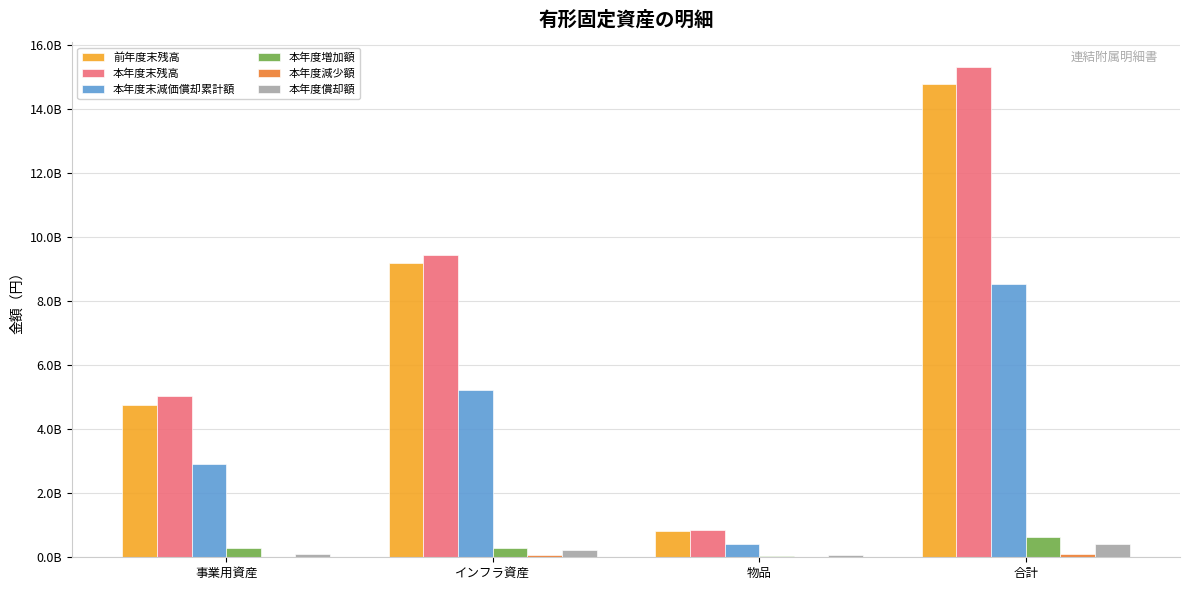

The 本年度末残高 series shows 5045112393 at 事業用資産. True or false?

True